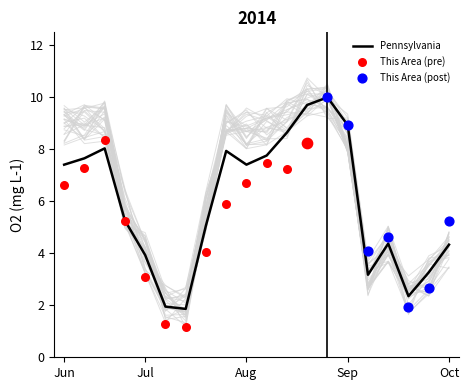

At which label does Pennsylvania first exceed 7?

Jun